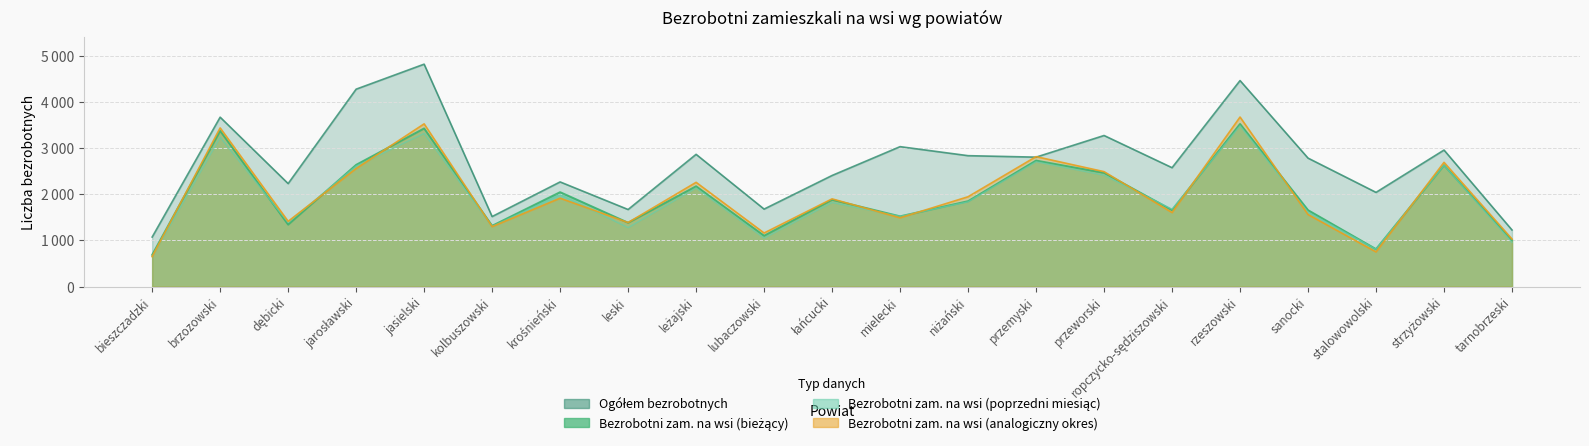

How many interior local peaks does the Bezrobotni zam. na wsi (bieżący) series have?

8